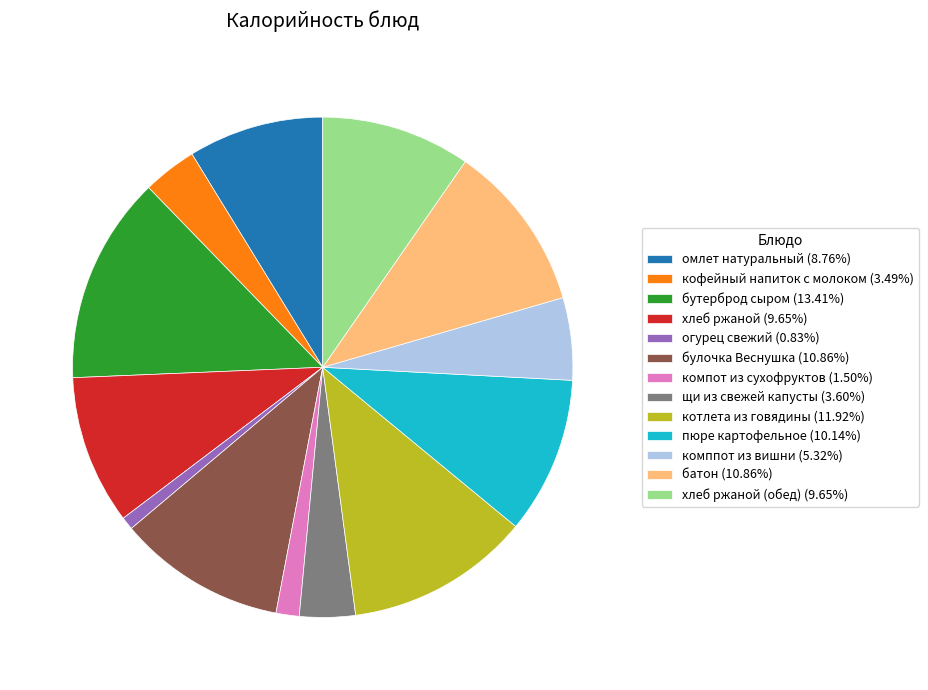

Do омлет натуральный (8.76%) and булочка Веснушка (10.86%) together represent more than half of the pie?

No